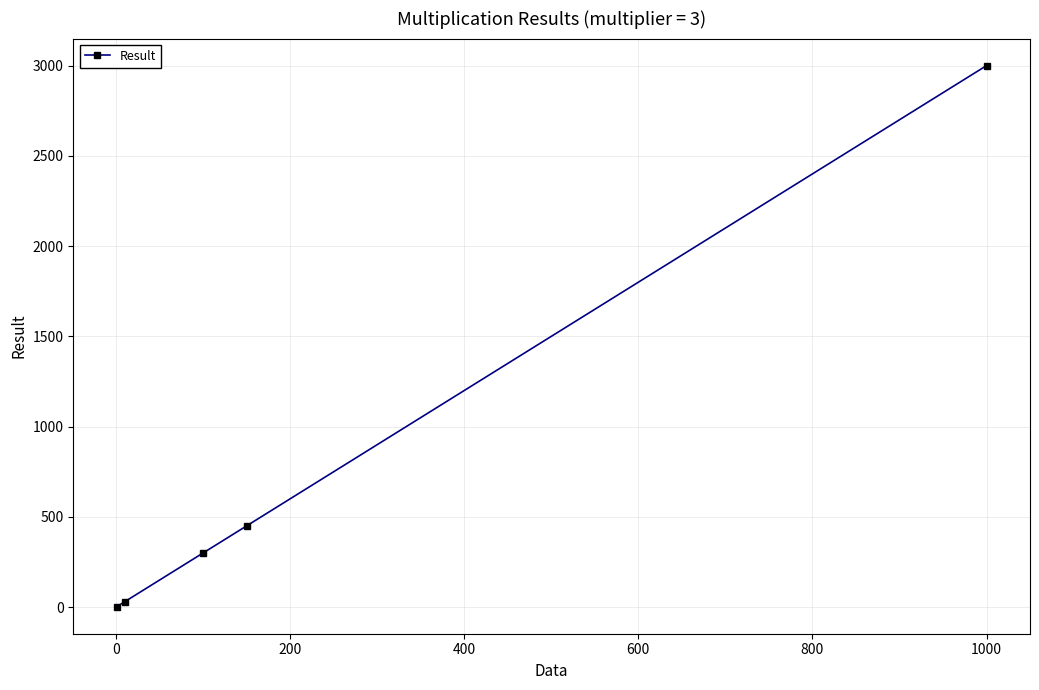

Is this an area chart (filled region under the line)?

No